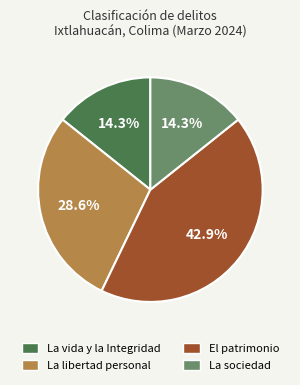

What is the smallest slice in the pie chart?

La vida y la Integridad